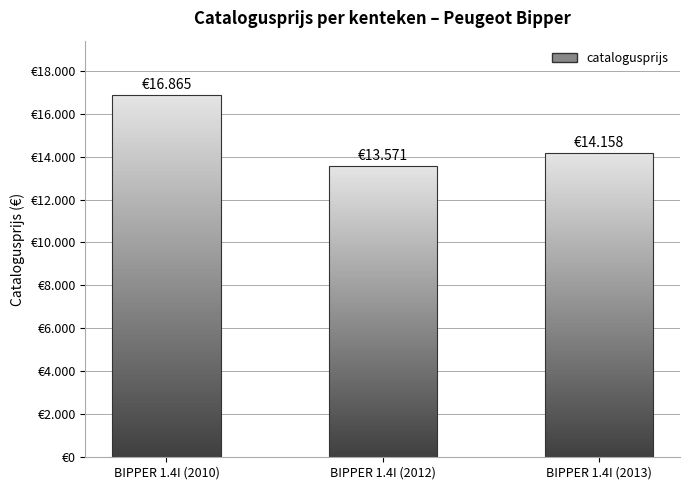

Are the bars grouped side by side (vs. stacked)?

No